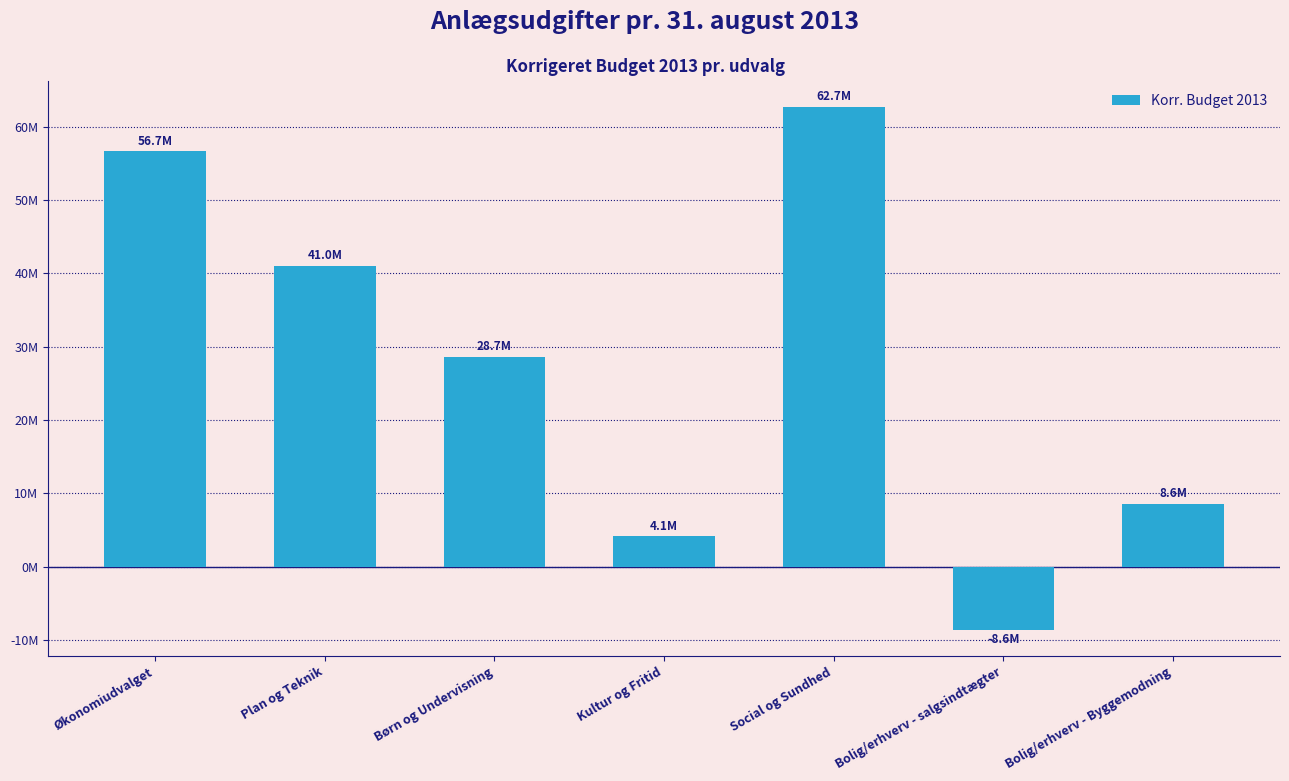

Are the bars horizontal?

No